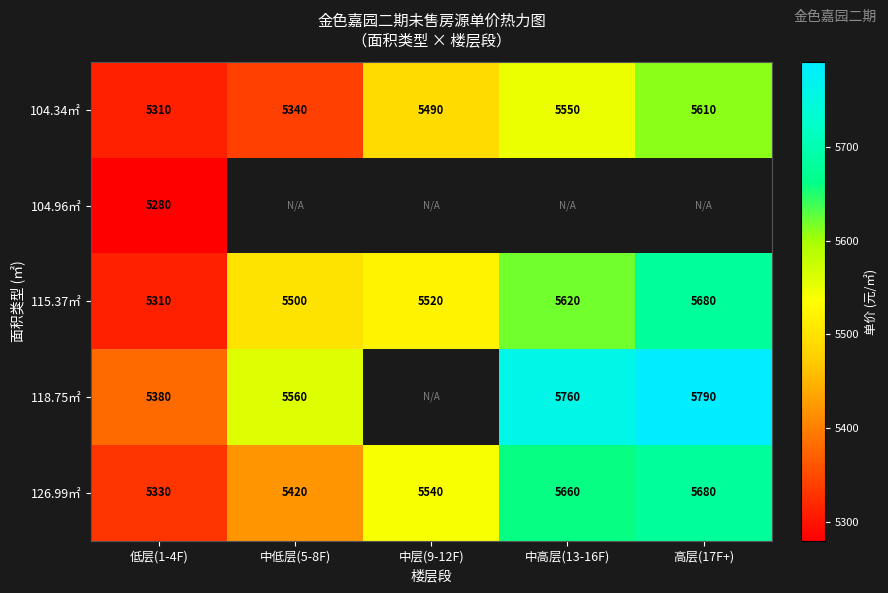

Rank the categories by 126.99㎡ value from highest to lowest.

高层(17F+), 中高层(13-16F), 中层(9-12F), 中低层(5-8F), 低层(1-4F)